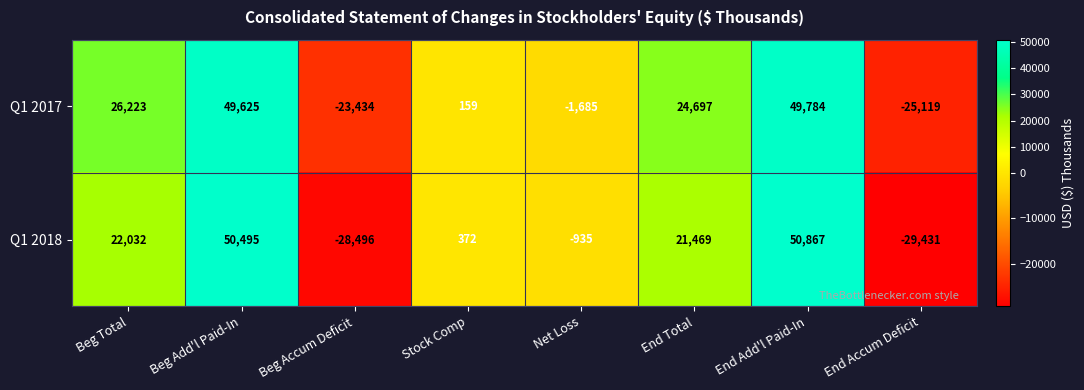

Where does the Q1 2017 series first go above 24697?

Beg Total